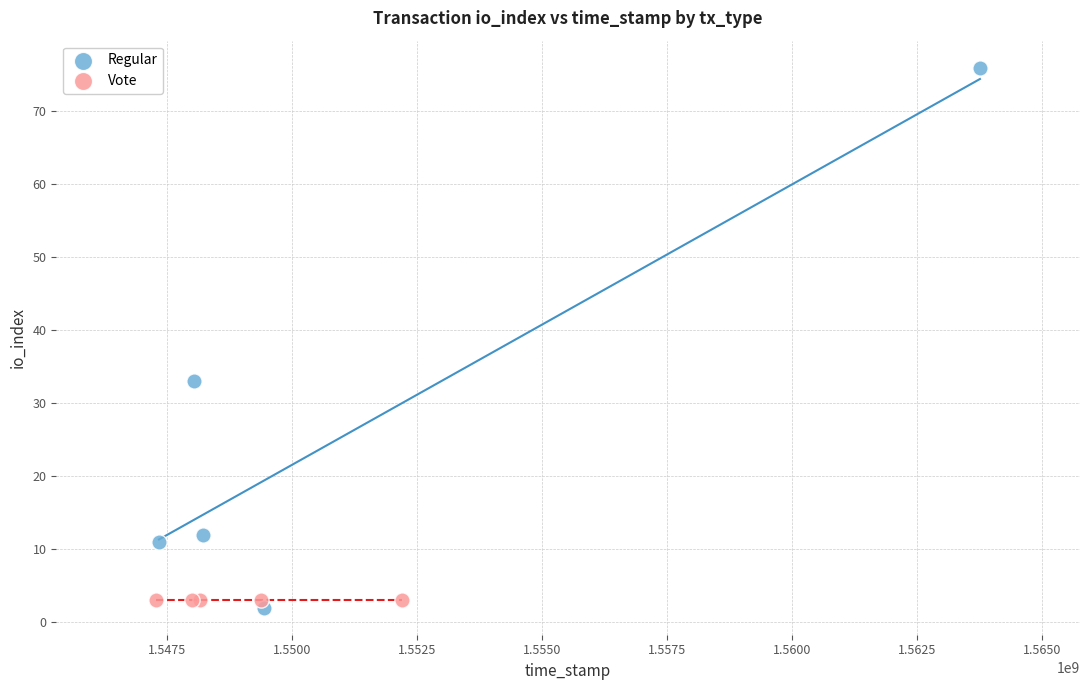

Which series reaches the maximum Y coordinate?

Regular